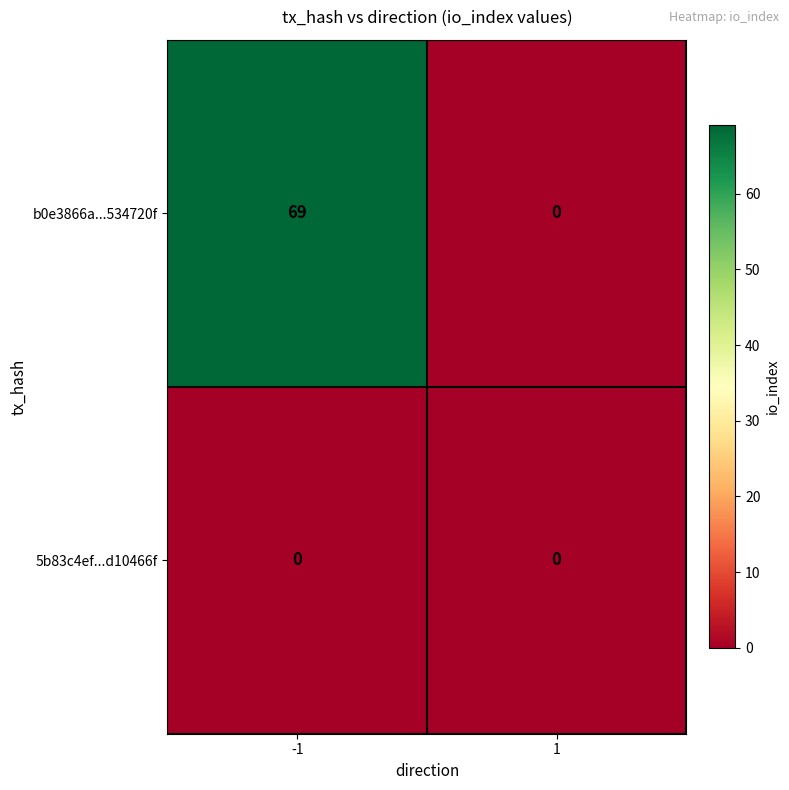

List the series in order of their overall mean, lowest first.

5b83c4ef...d10466f, b0e3866a...534720f